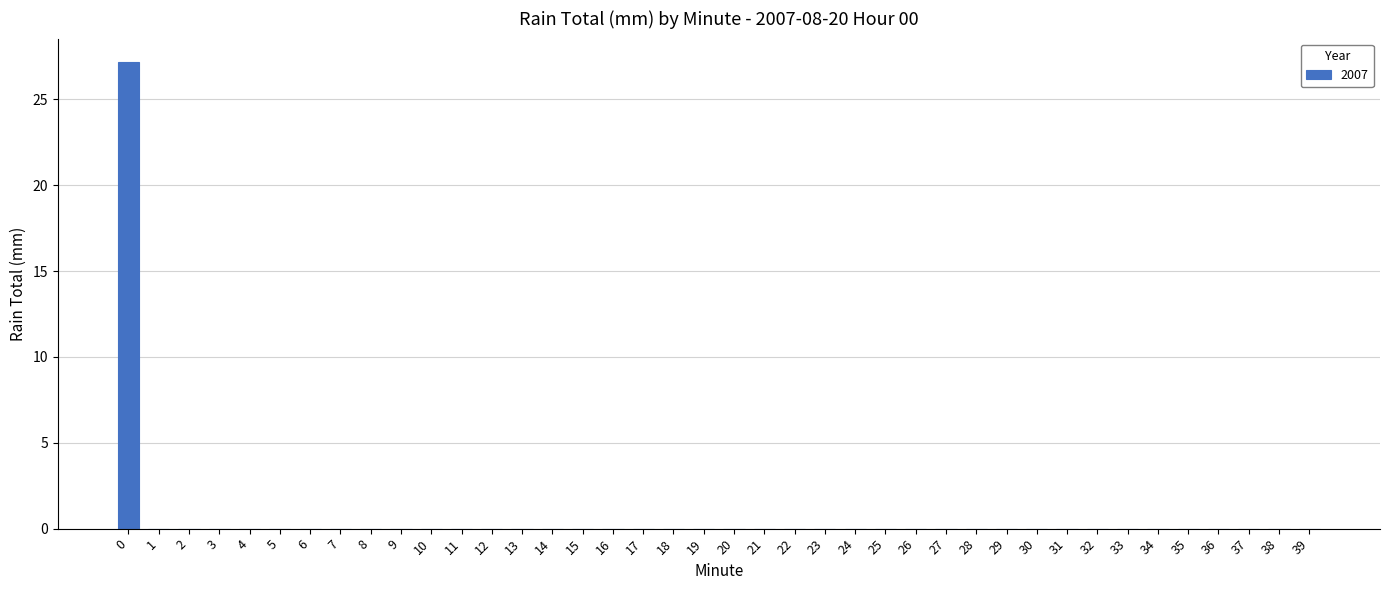

What is the sum of all values?

27.2